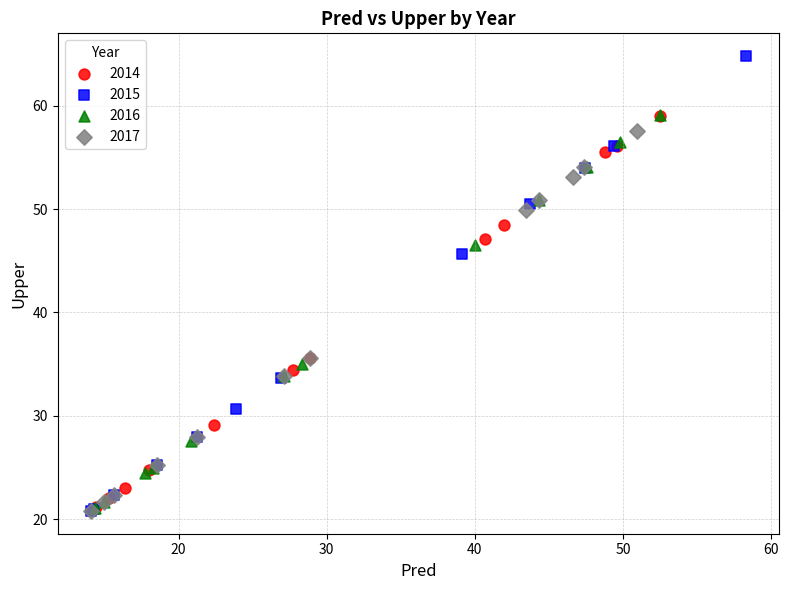

Which series reaches the maximum Y coordinate?

2015